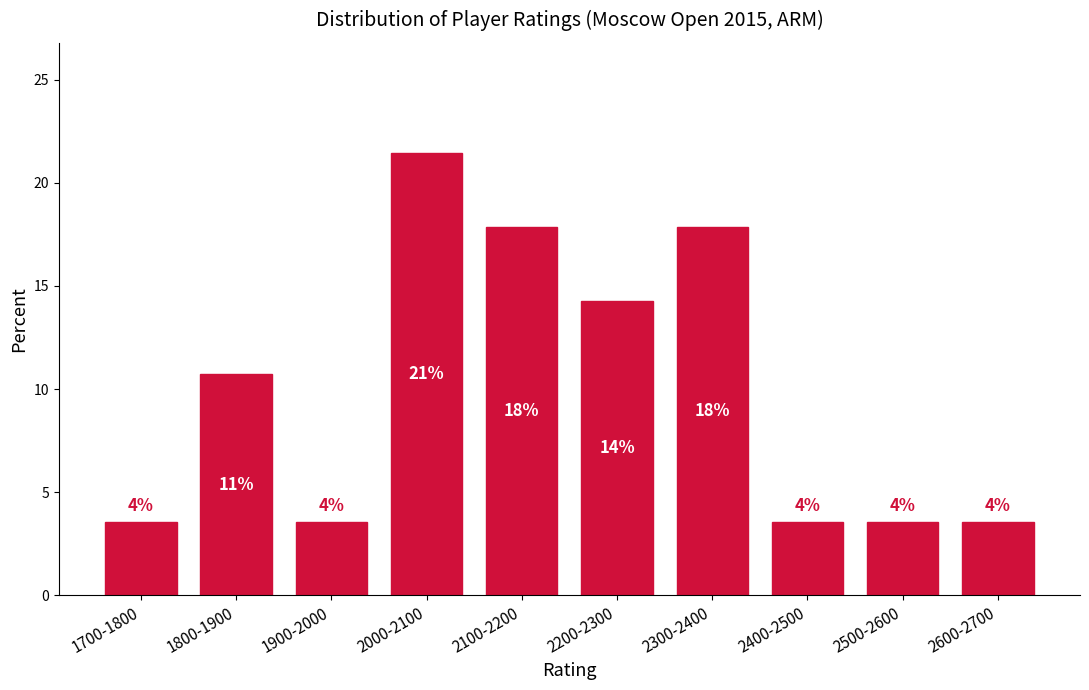

How many bars are there in total?

10